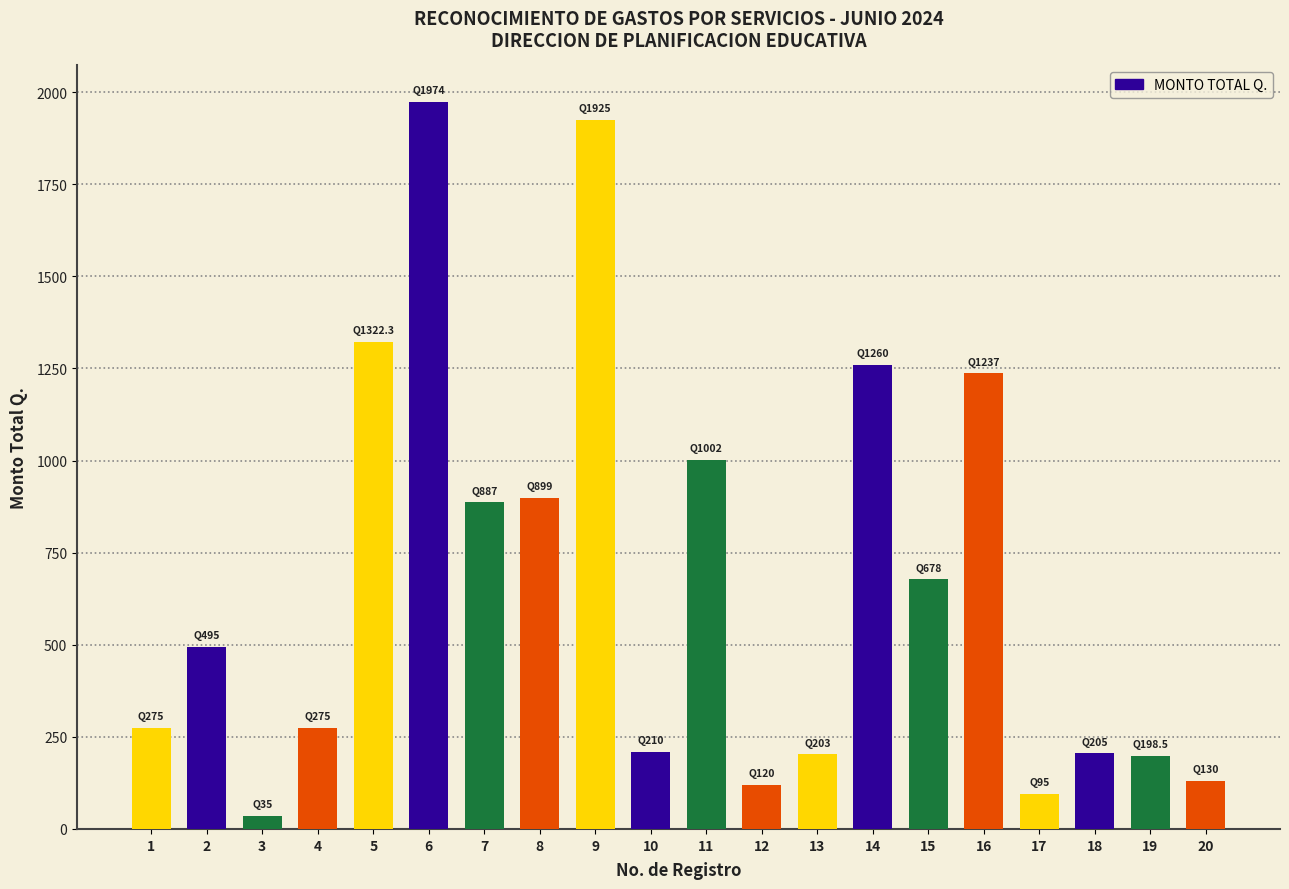

What is the value of the 9th bar from the left?

1925.0